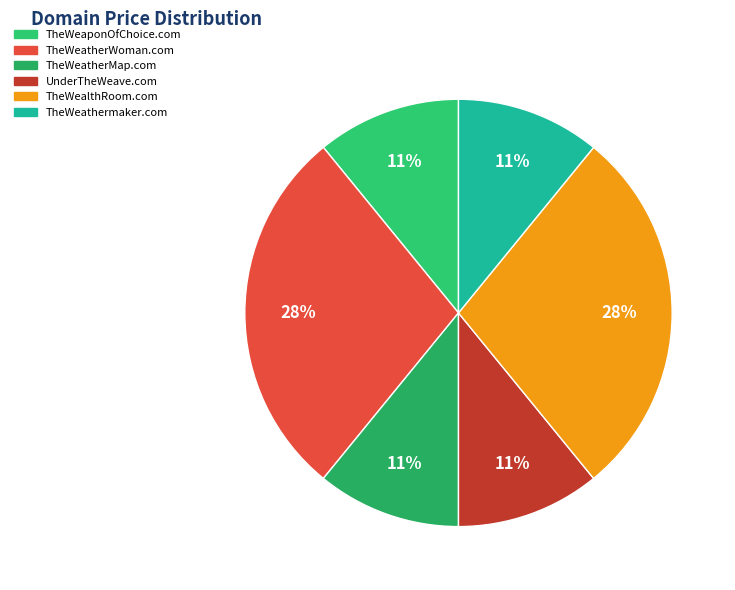

How many slices are in this pie chart?

6